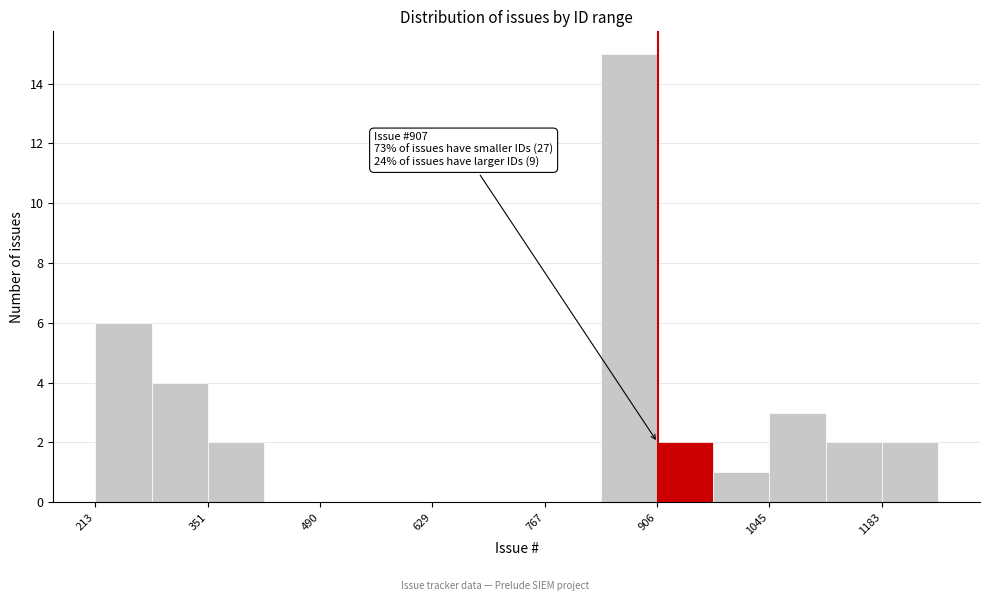

Read against the x-axis, roughly where is the centre of the tallest bar?

880